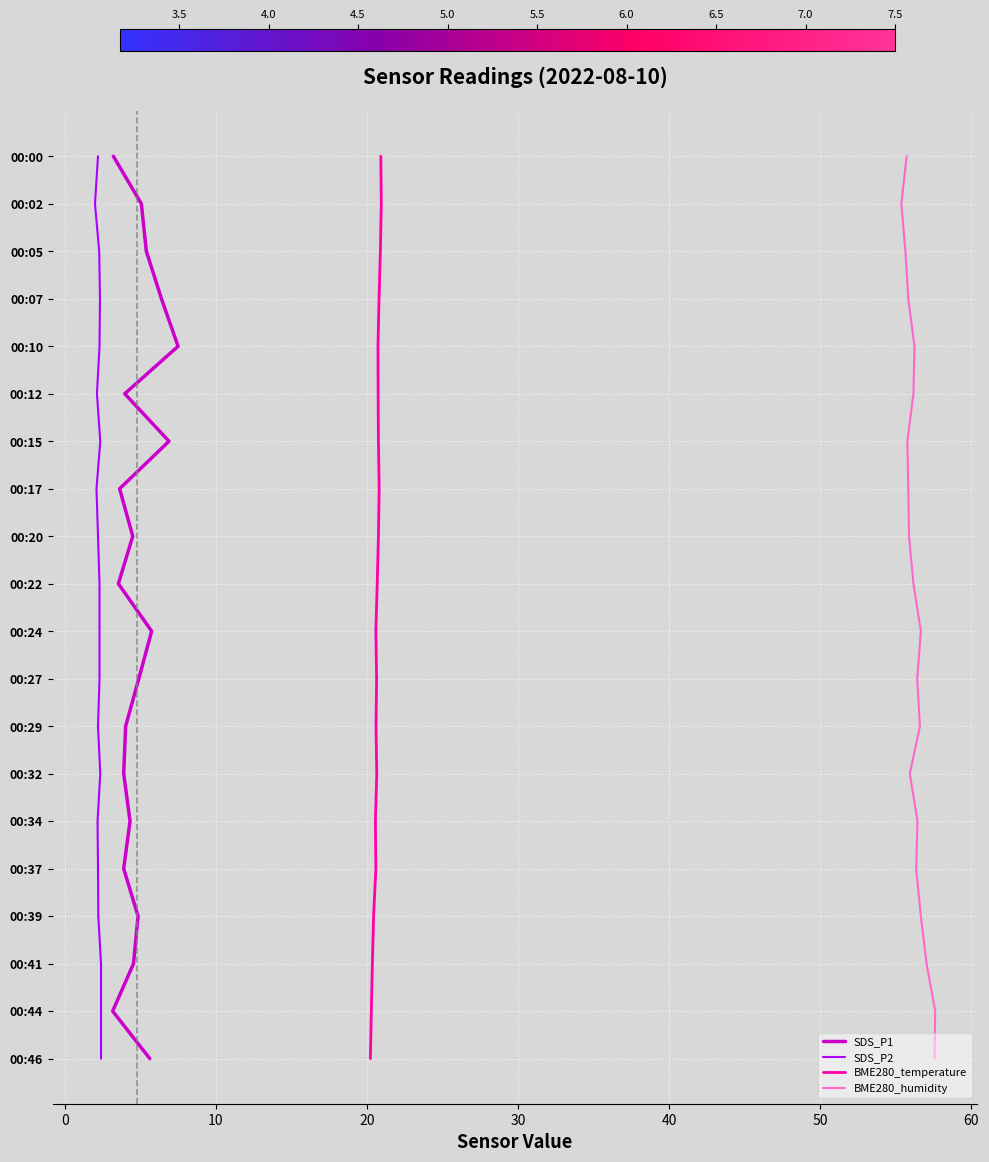

What are all the series names shown in the legend?

SDS_P1, SDS_P2, BME280_temperature, BME280_humidity